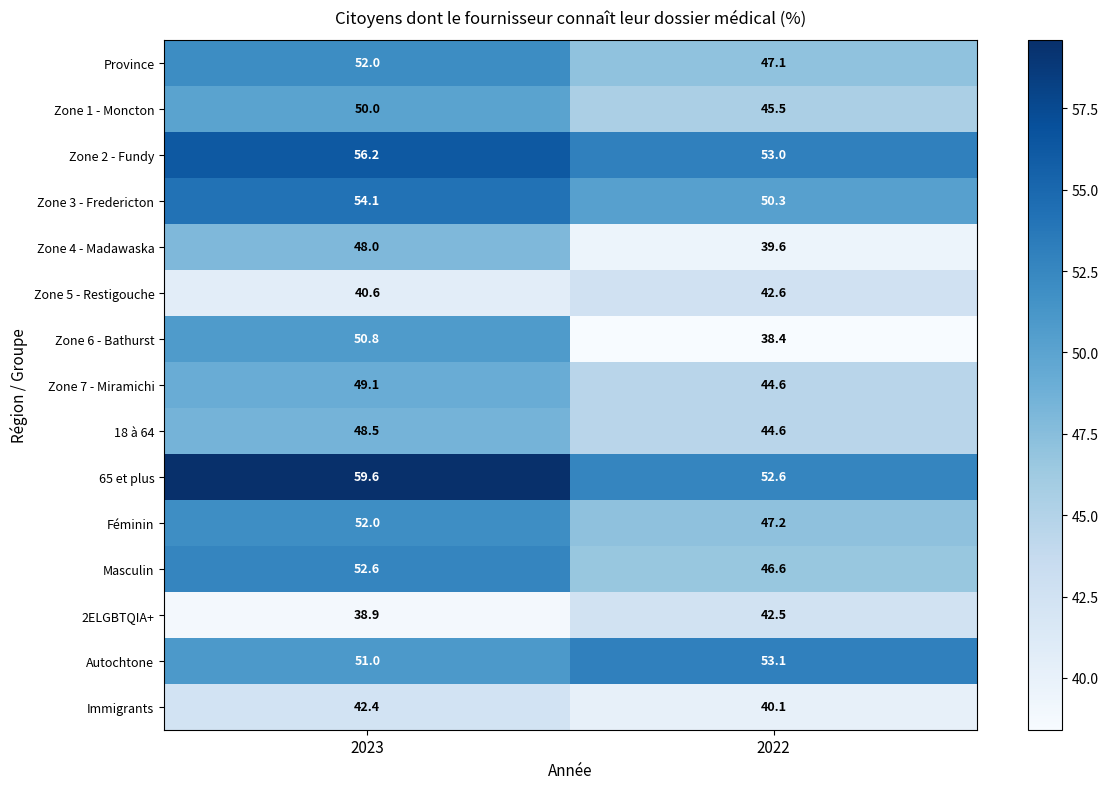

List the labels in order of Zone 7 - Miramichi value, smallest first.

2022, 2023